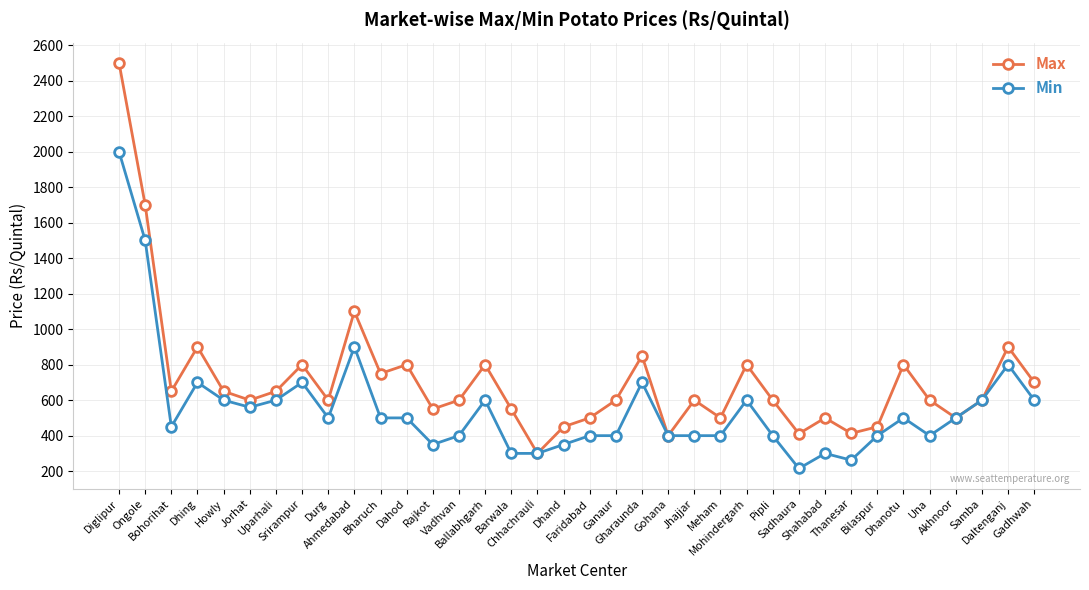

What is the difference between the highest and lowest values at Howly?

50